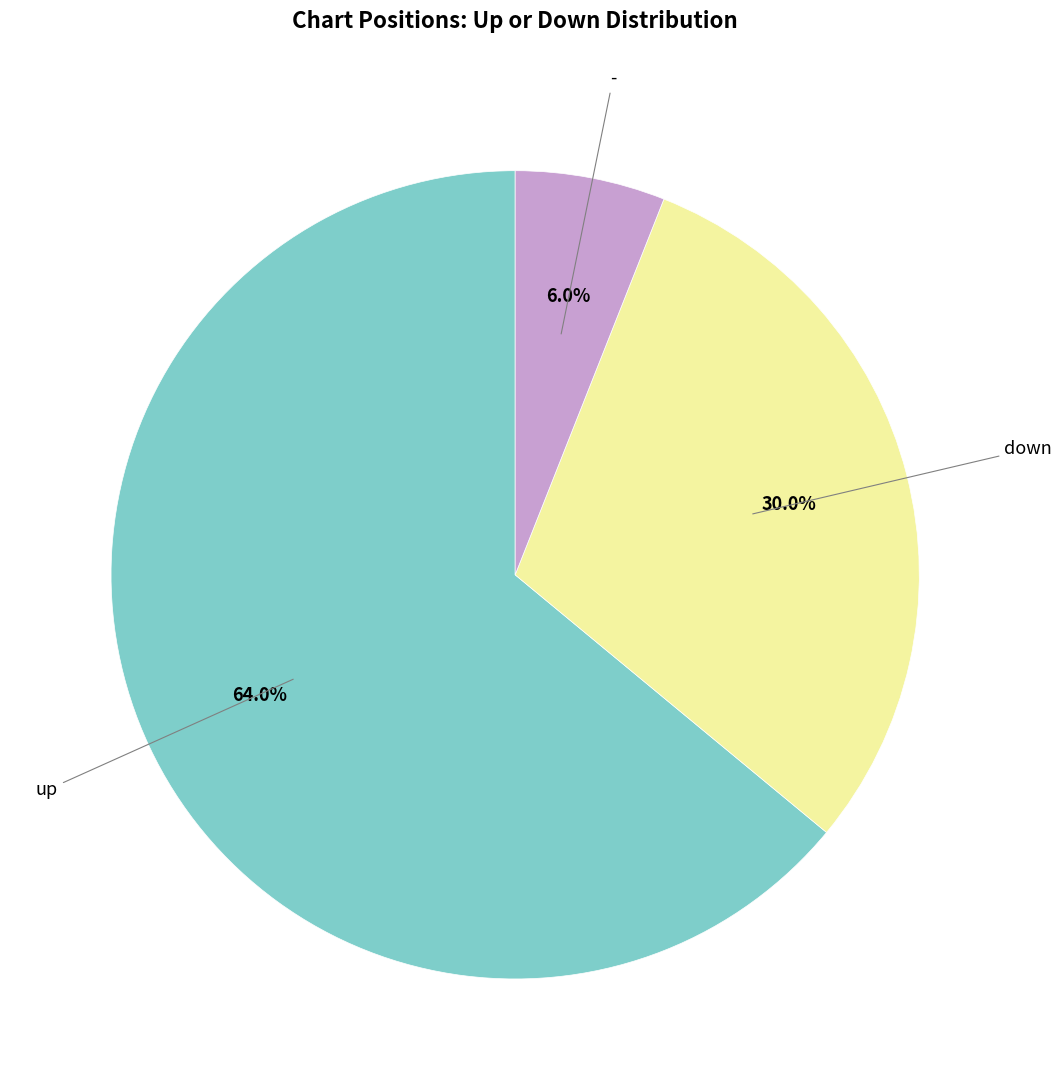

Combined, what portion of the pie is - and up?

70.0%